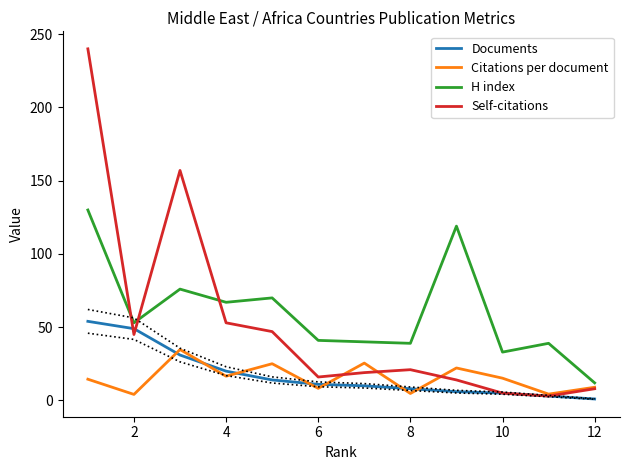

Reading left to right, what are all the values shown in this chart?

Documents: 54.0	49.0	31.0	20.0	14.0	11.0	10.0	8.0	6.0	5.0	3.0	1.0
Citations per document: 14.5	4.1	34.7	16.6	25.1	8.3	25.5	4.8	22.2	15.2	4.3	9.0
H index: 130.0	53.0	76.0	67.0	70.0	41.0	40.0	39.0	119.0	33.0	39.0	12.0
Self-citations: 240.0	45.0	157.0	53.0	47.0	16.0	19.0	21.0	14.0	5.0	3.0	8.0